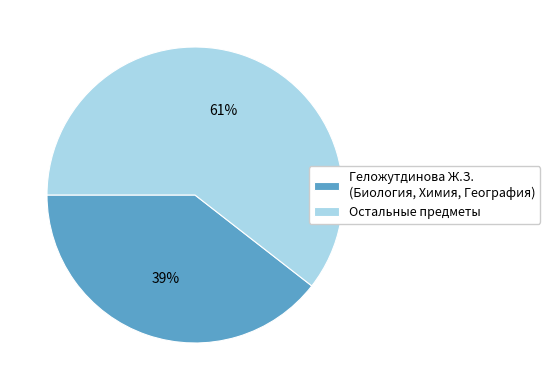

Is the sum of Остальные предметы and Геложутдинова Ж.З. (Биология, Химия, География) greater than half?

Yes